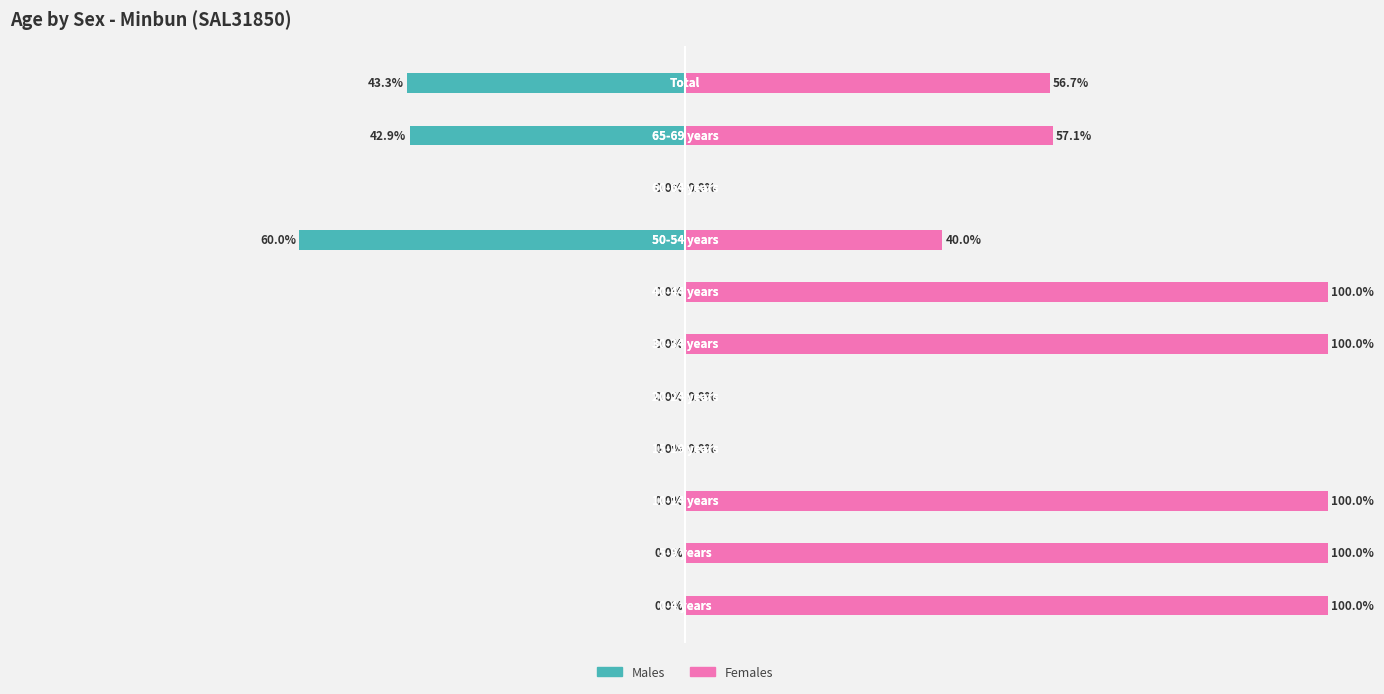

How many Females values are between 0 and 100?

11